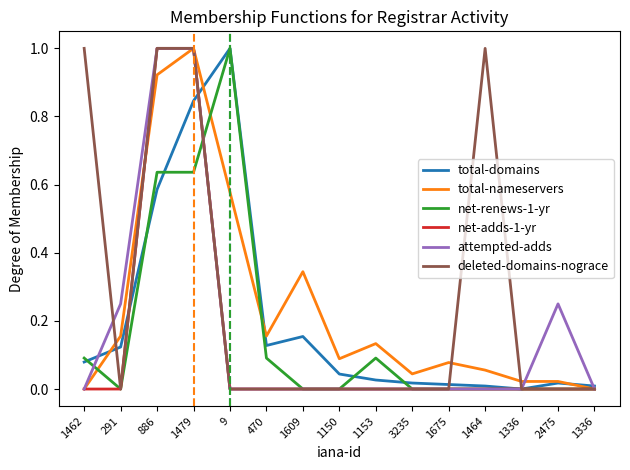

Does the chart have visible grid lines?

No